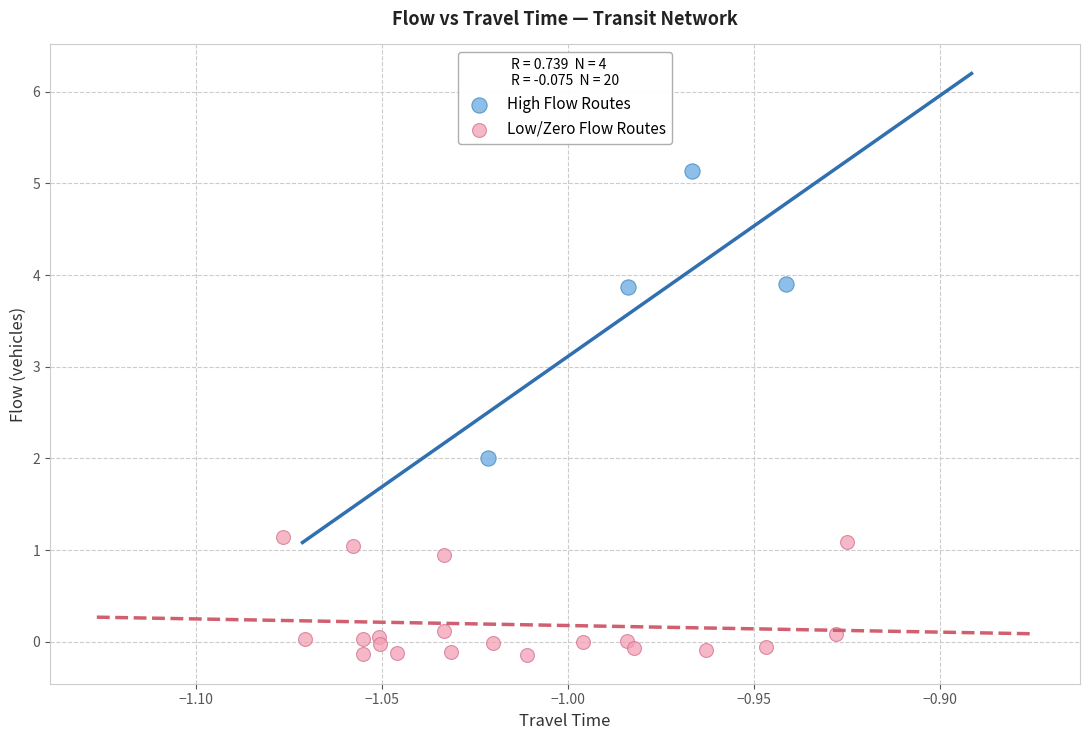

Which series has the widest spread of Y values?

High Flow Routes